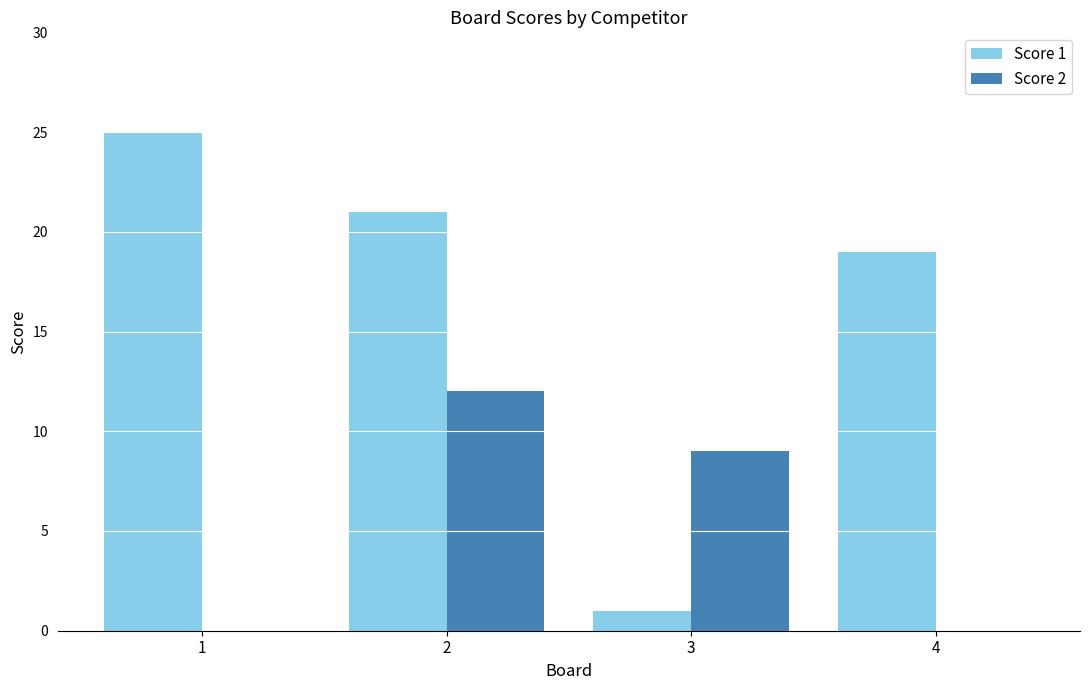

At which category is the sum across all series the highest?

2